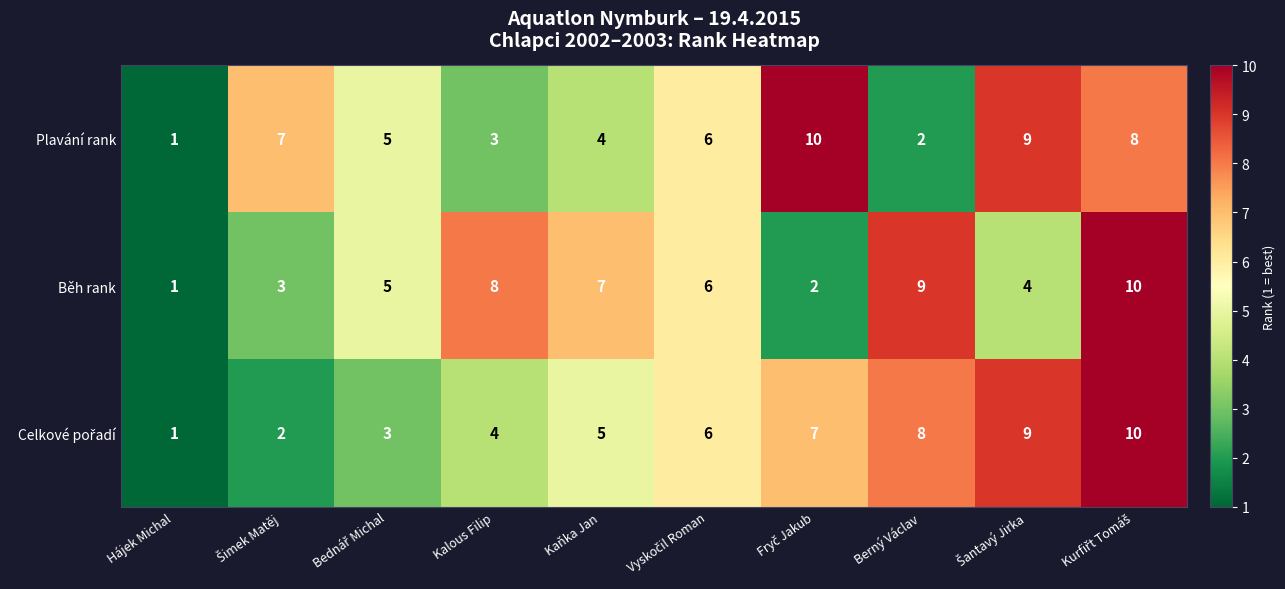

At how many categories does at least one series exceed 3?

9